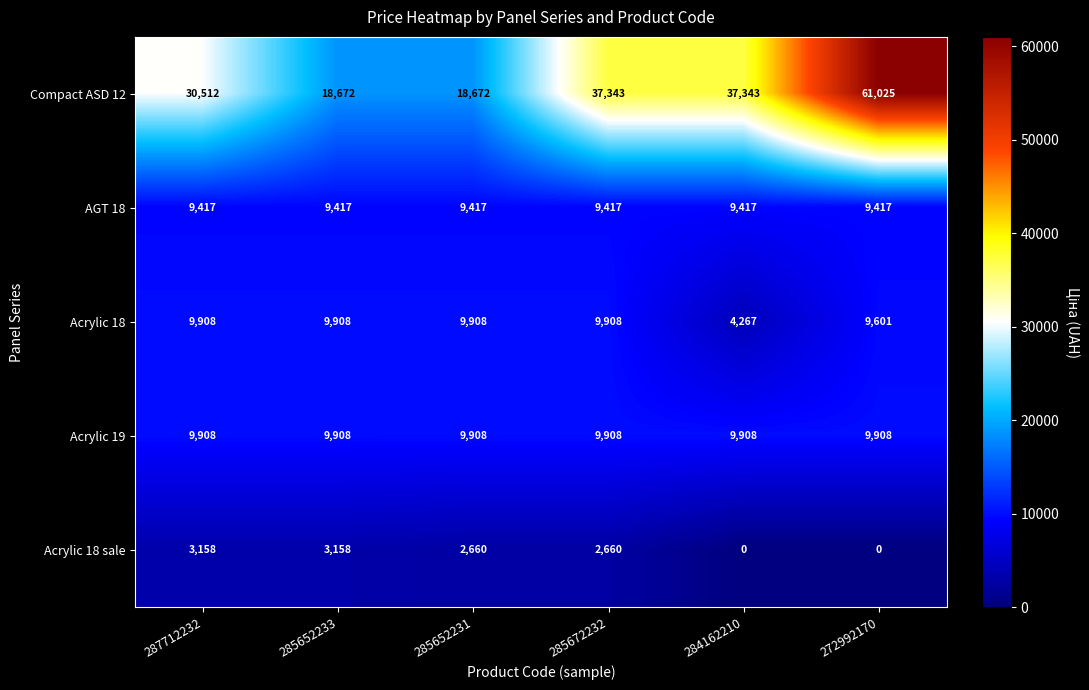

Which label corresponds to the largest value in the chart?

272992170